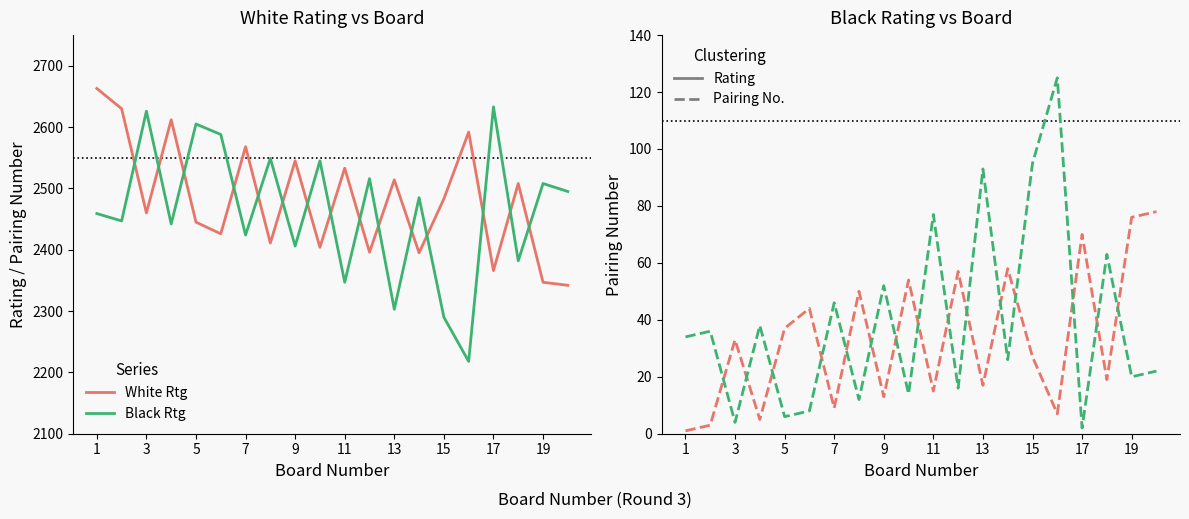

What is the highest value of the Black No. series?

125